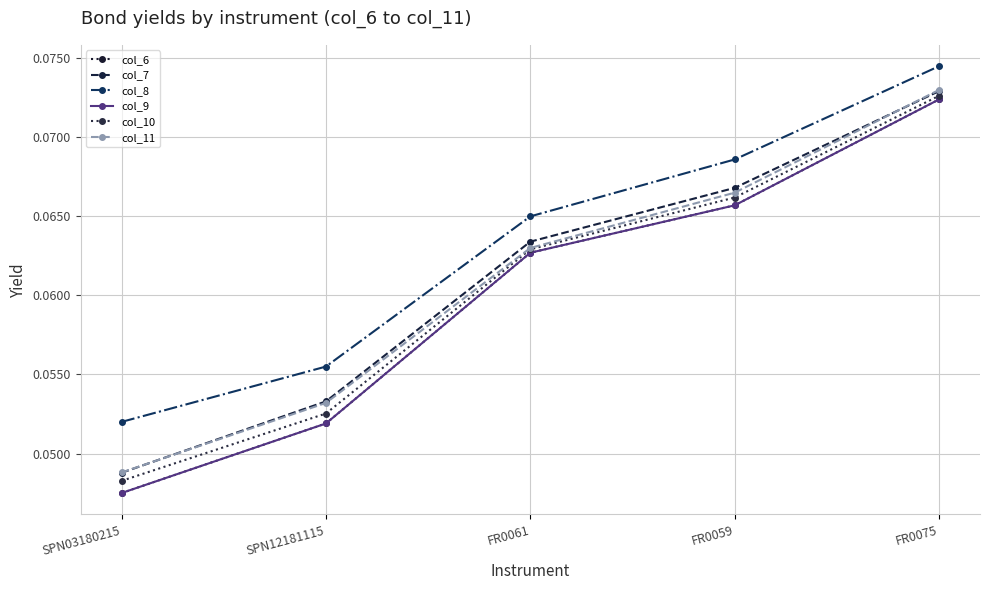

How many lines are shown in the chart?

6